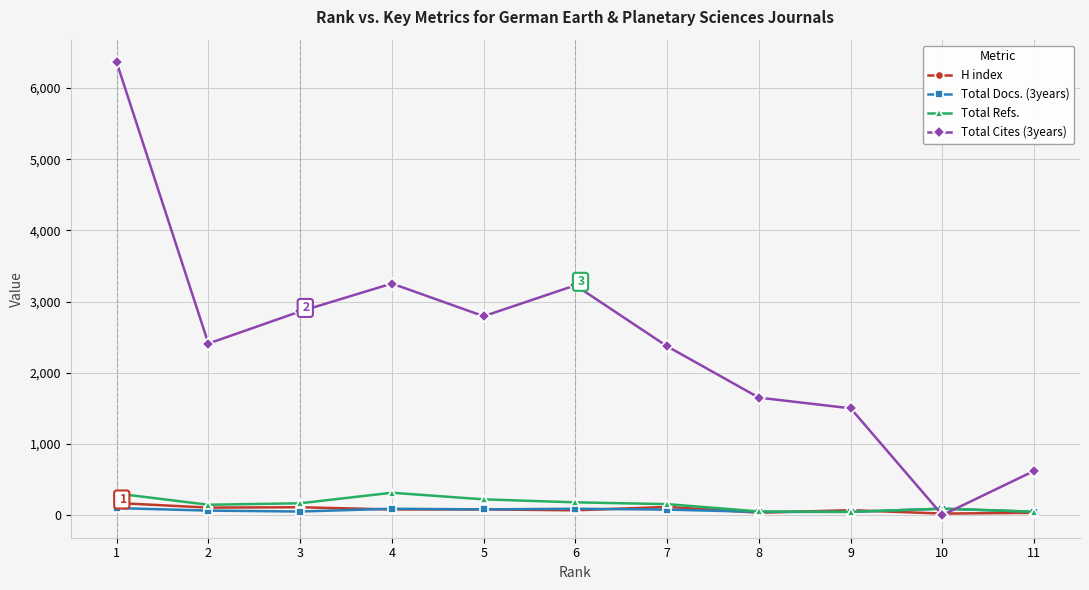

In Total Cites (3years), how many points are lower than both neighbors (excluding endpoints)?

3